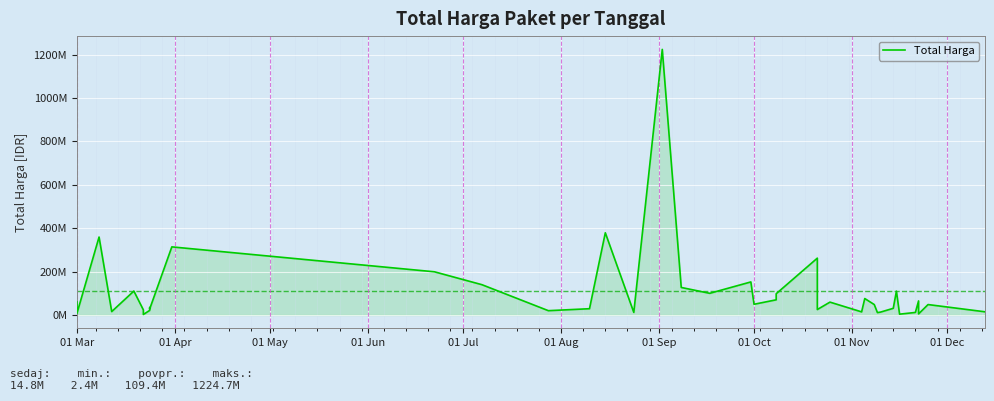

How many data points does each series have?

40